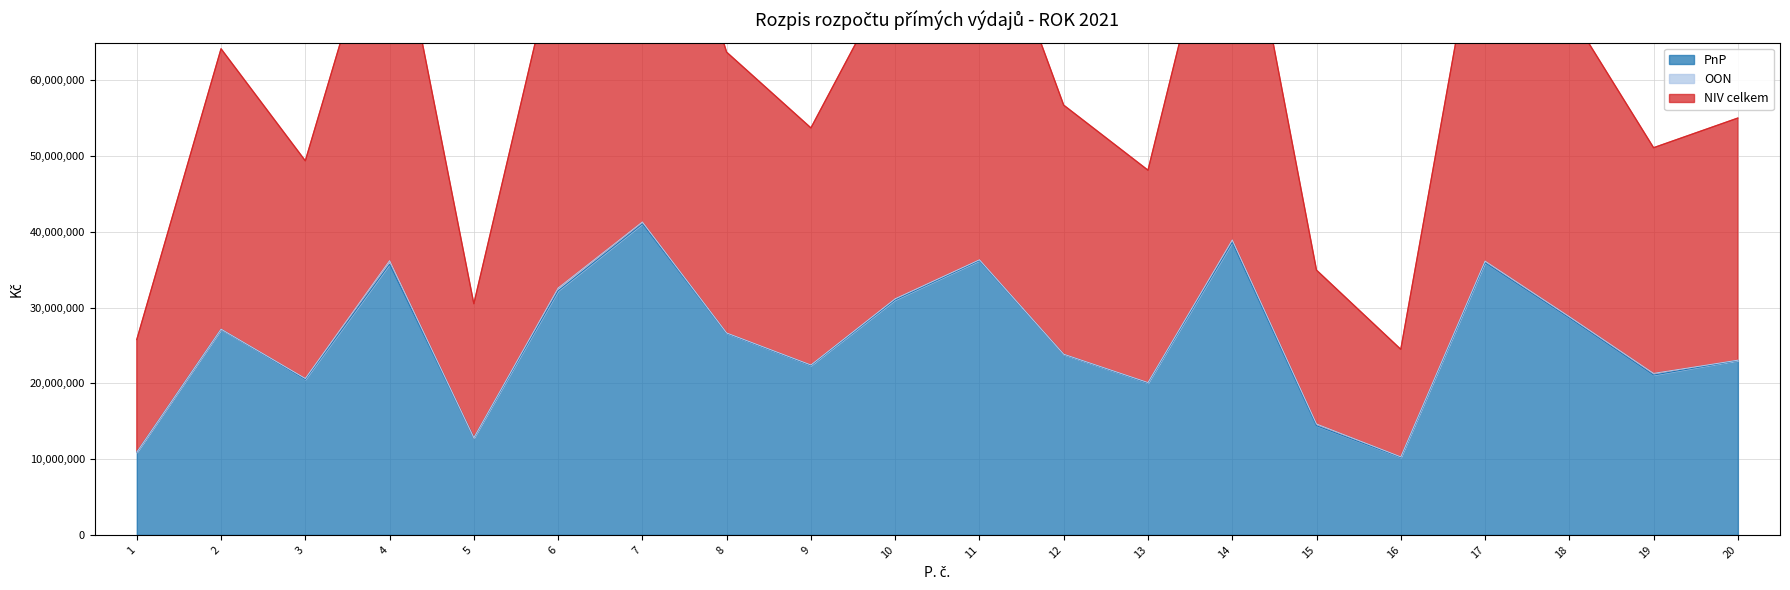

Which series has the largest range (max minus min)?

NIV celkem